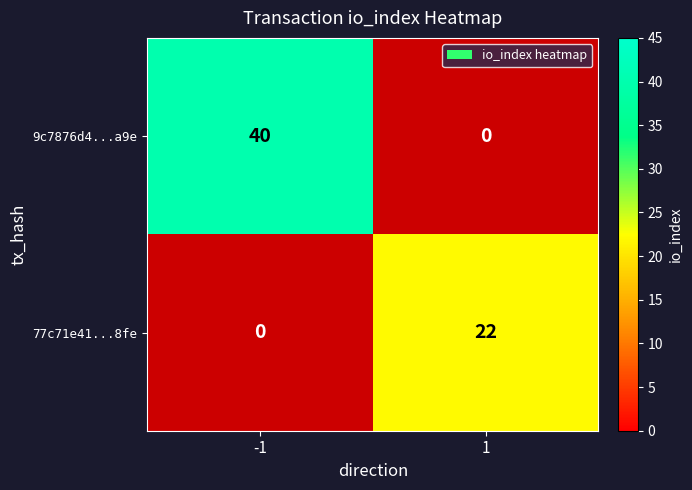

Between -1 and 1, which series saw the biggest shift?

9c7876d4...a9e